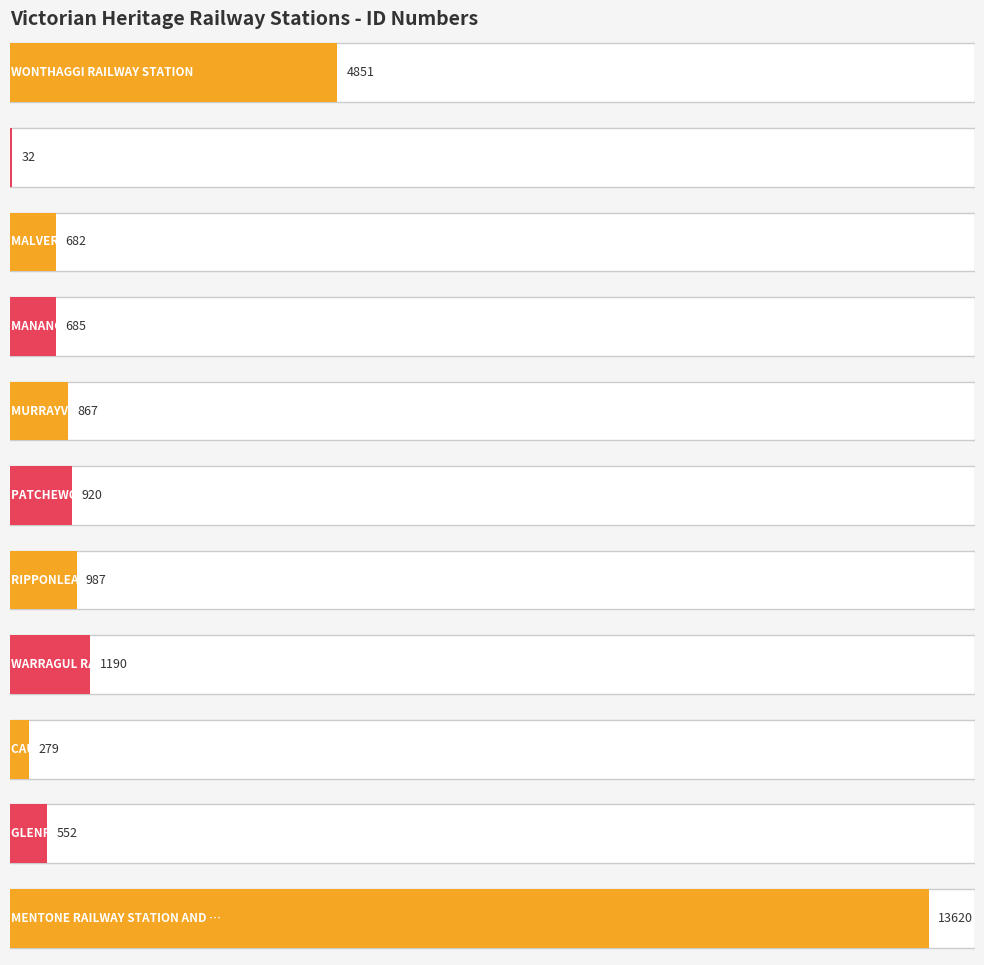

Count the number of categories in the chart.

11